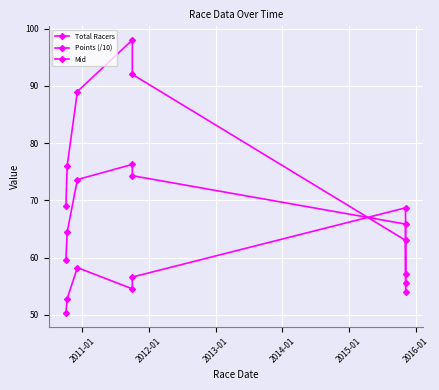

What is the value of the Total Racers point at the 5th from the left?

92.0